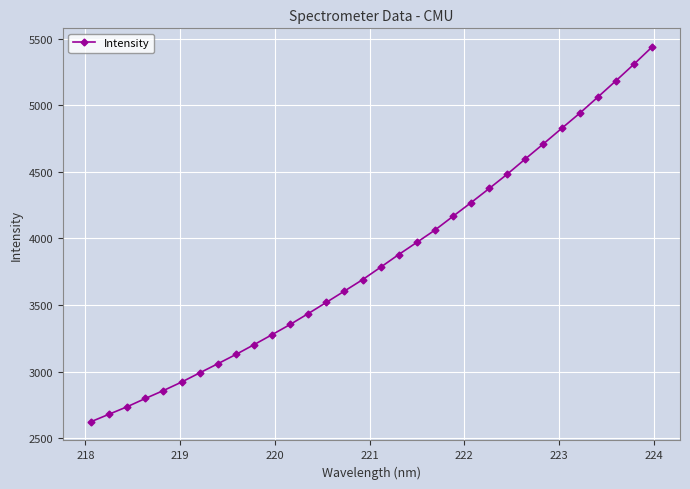

What is the minimum value shown in the chart?

2623.9